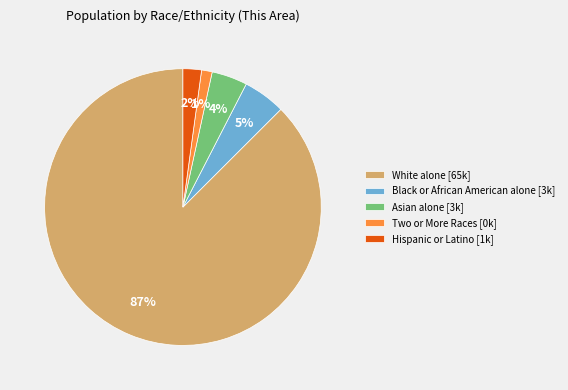

Which has a higher value, Black or African American alone [3k] or Two or More Races [0k]?

Black or African American alone [3k]